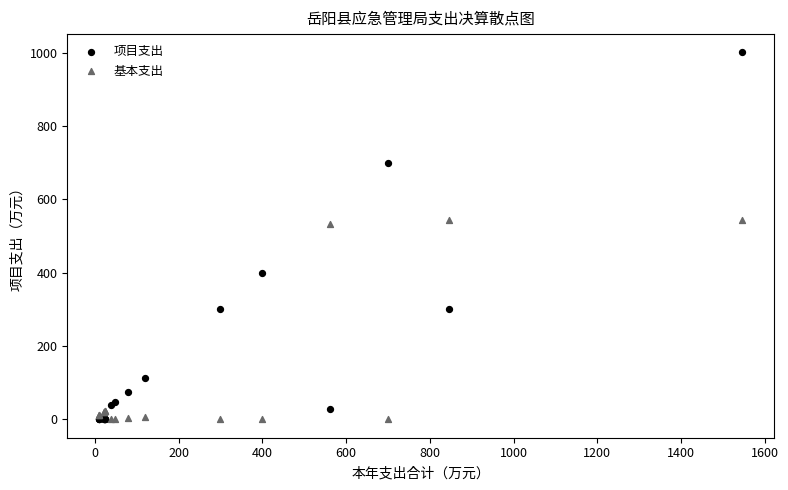

Which series has the largest Y range (max minus min)?

项目支出